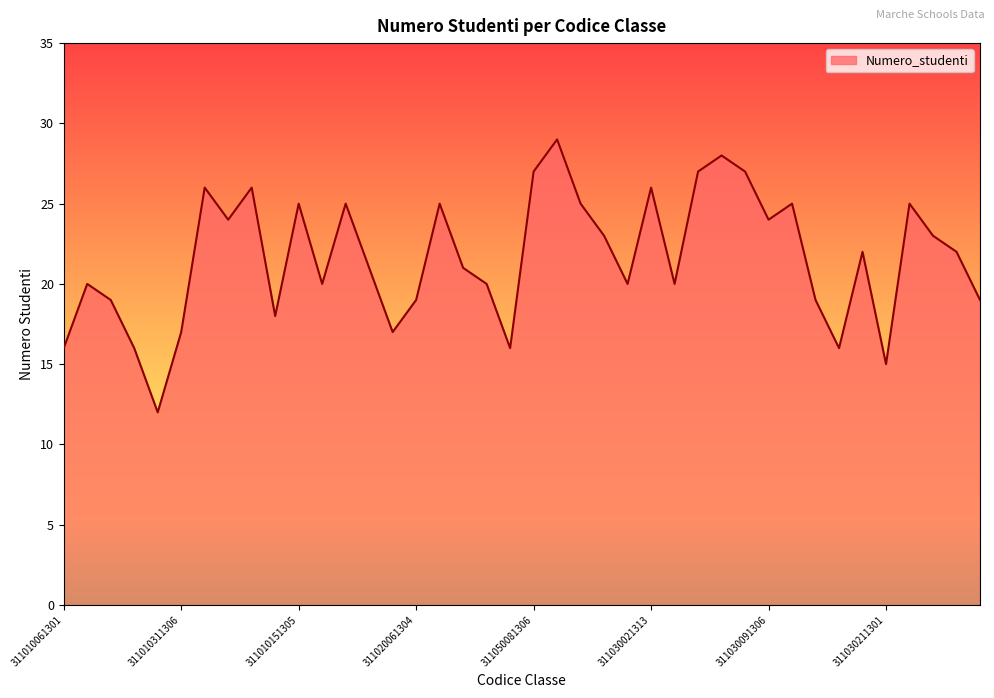

What is the greatest value displayed?

29